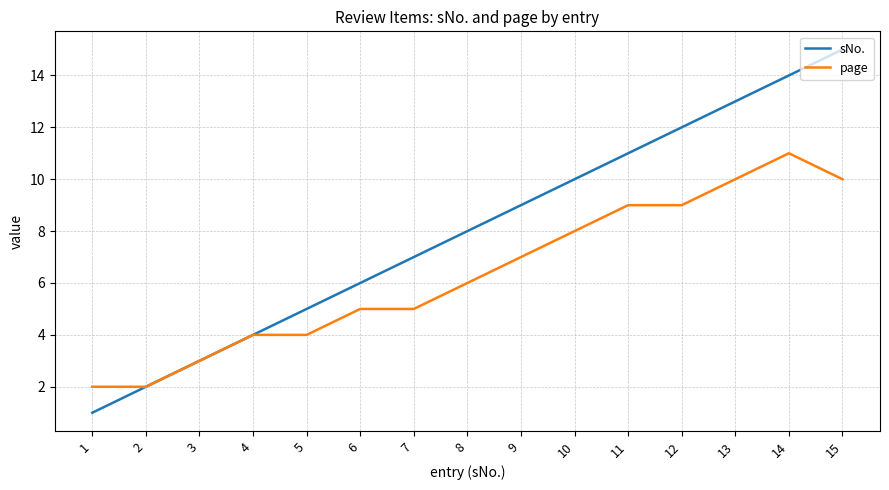

What are all the series names shown in the legend?

sNo., page